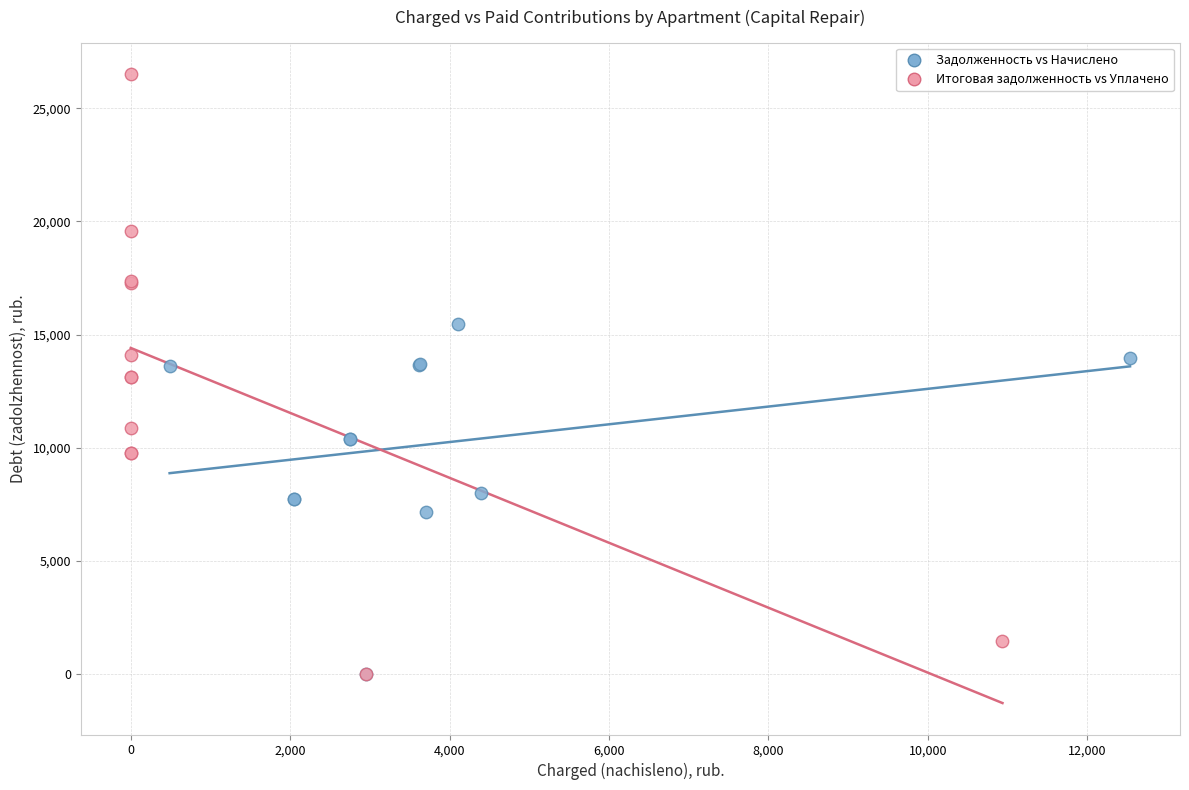

Which series has the largest Y range (max minus min)?

Итоговая задолженность vs Уплачено